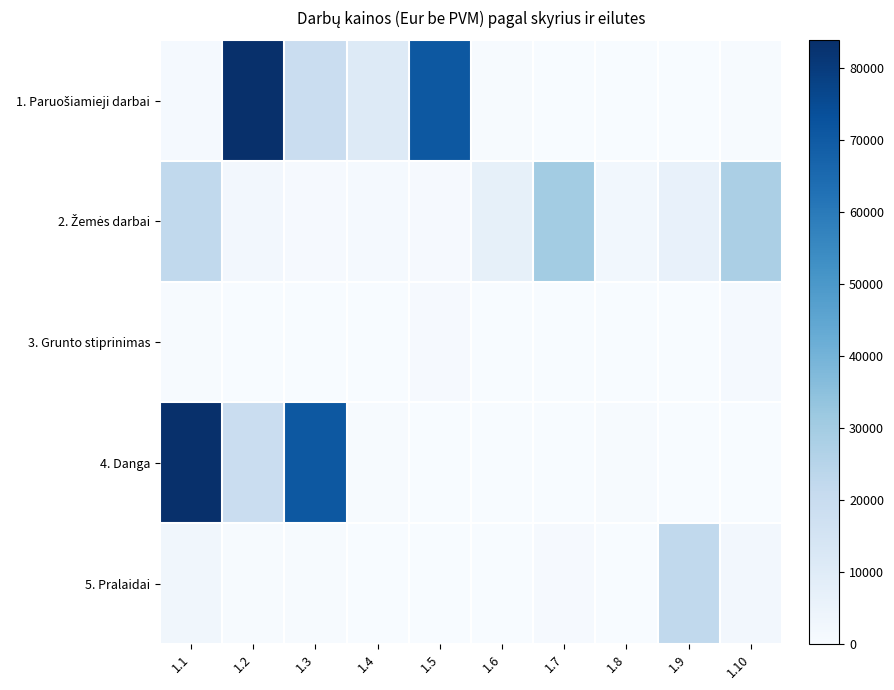

List the series in order of their peak value, lowest first.

3. Grunto stiprinimas, 5. Pralaidai, 2. Žemės darbai, 1. Paruošiamieji darbai, 4. Danga